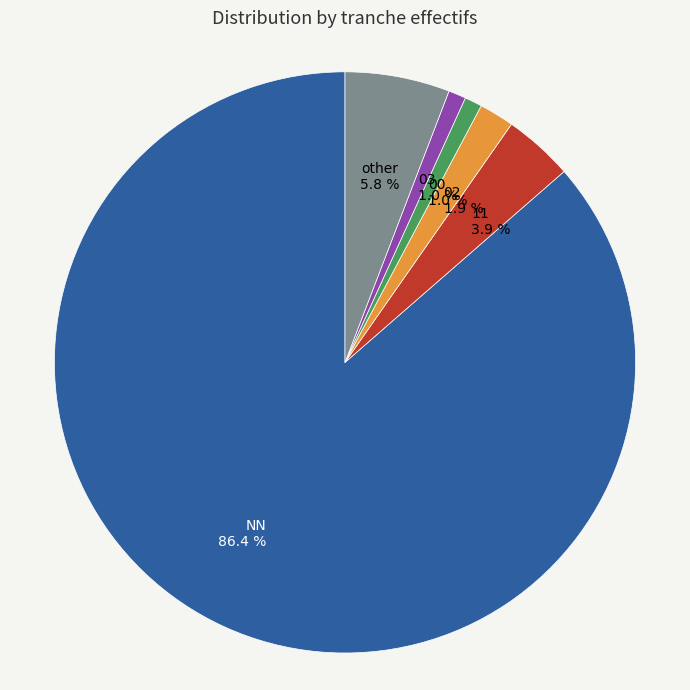

Count the number of slices in the pie.

6